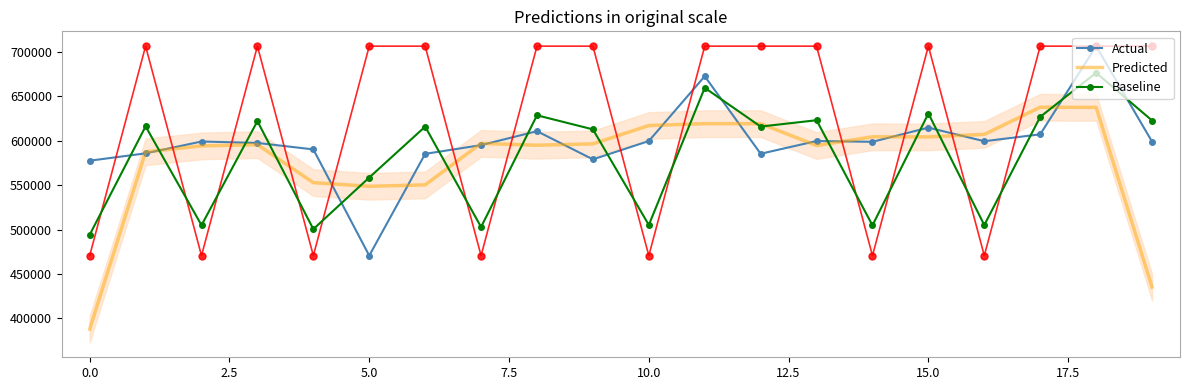

At how many categories does at least one series exceed 550045?

20